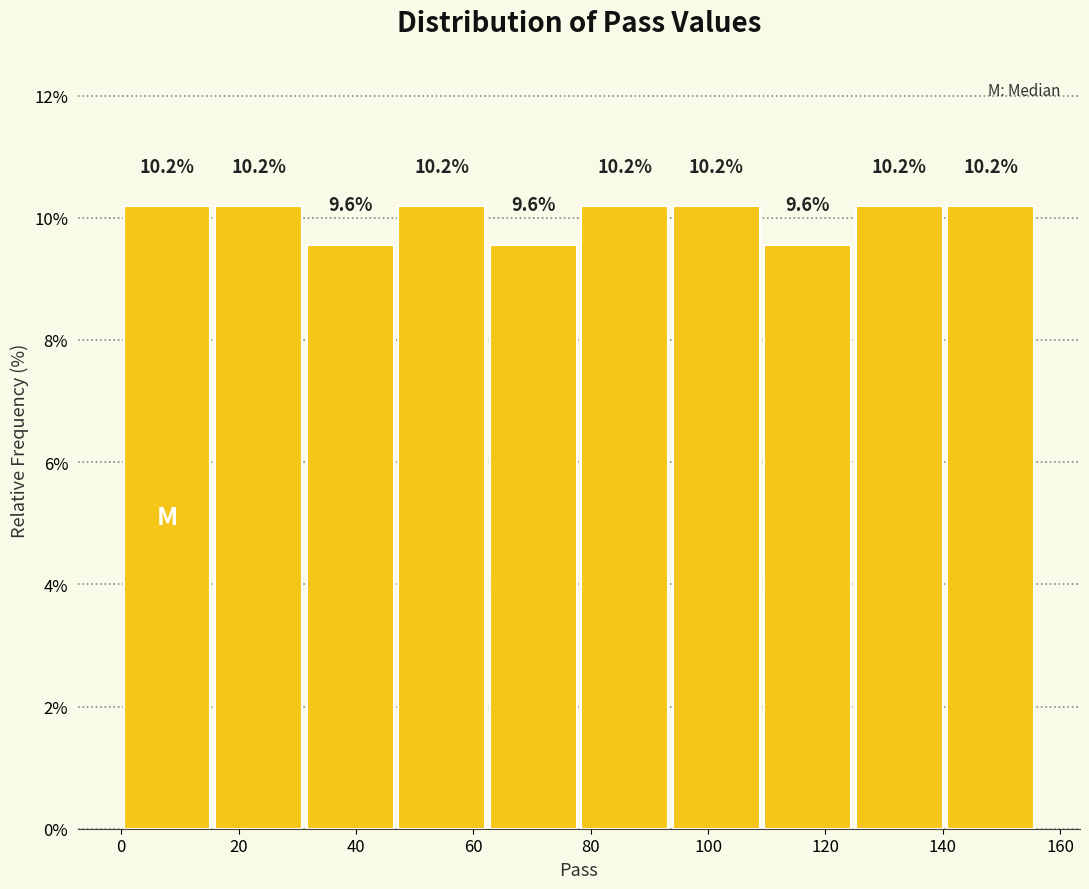

Reading left to right, list every bar in this chart as the range it spans on the x-axis followed by its height. The bar edges are not printed on the chart, so give them approximately, as read against the axis.

0.0 to 15.6: 10.2
15.6 to 31.2: 10.2
31.2 to 46.8: 9.6
46.8 to 62.4: 10.2
62.4 to 78.0: 9.6
78.0 to 93.6: 10.2
93.6 to 109.2: 10.2
109.2 to 124.8: 9.6
124.8 to 140.4: 10.2
140.4 to 156.0: 10.2